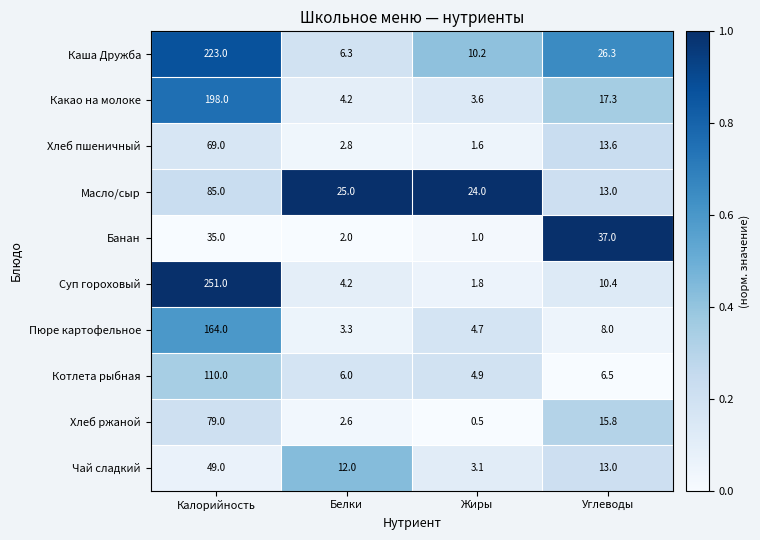

What is the smallest value displayed?

0.5